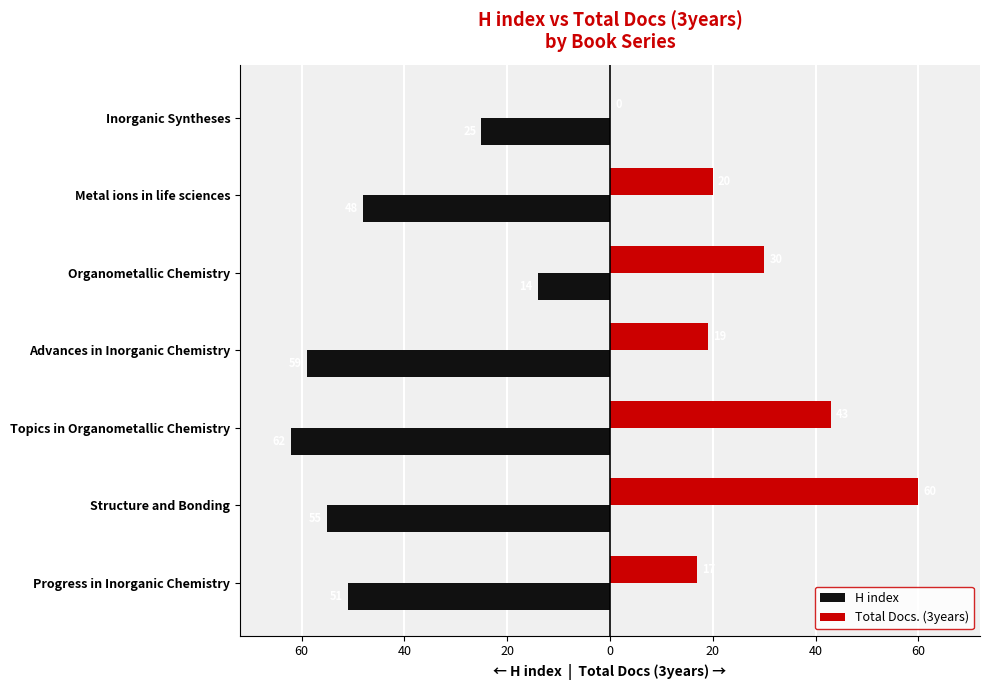

What are all the series names shown in the legend?

H index, Total Docs. (3years)